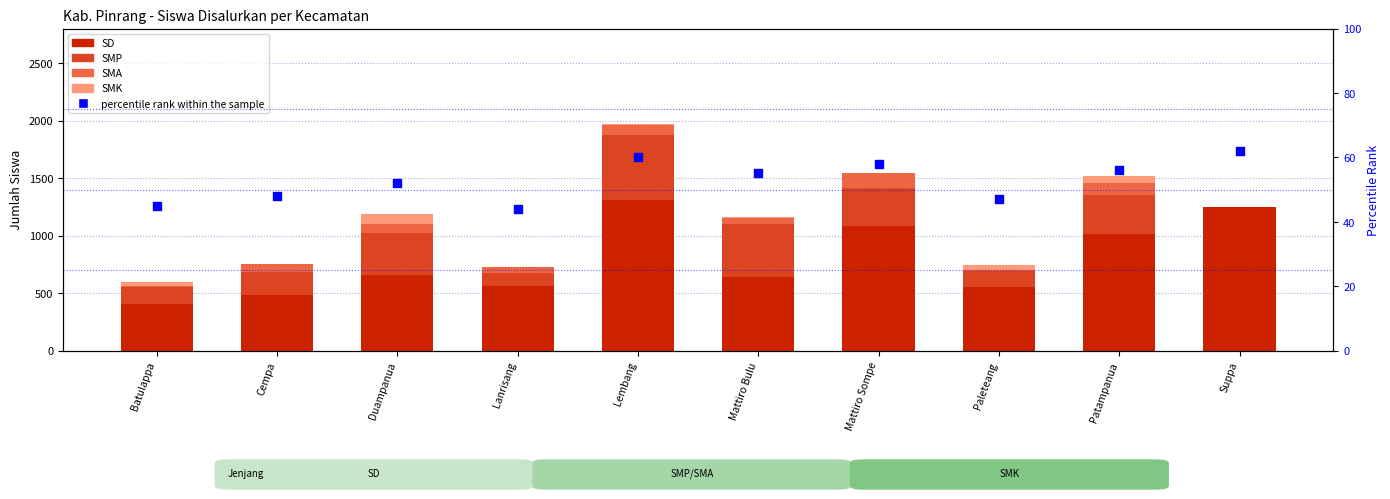

At which category is the sum across all series the highest?

Lembang